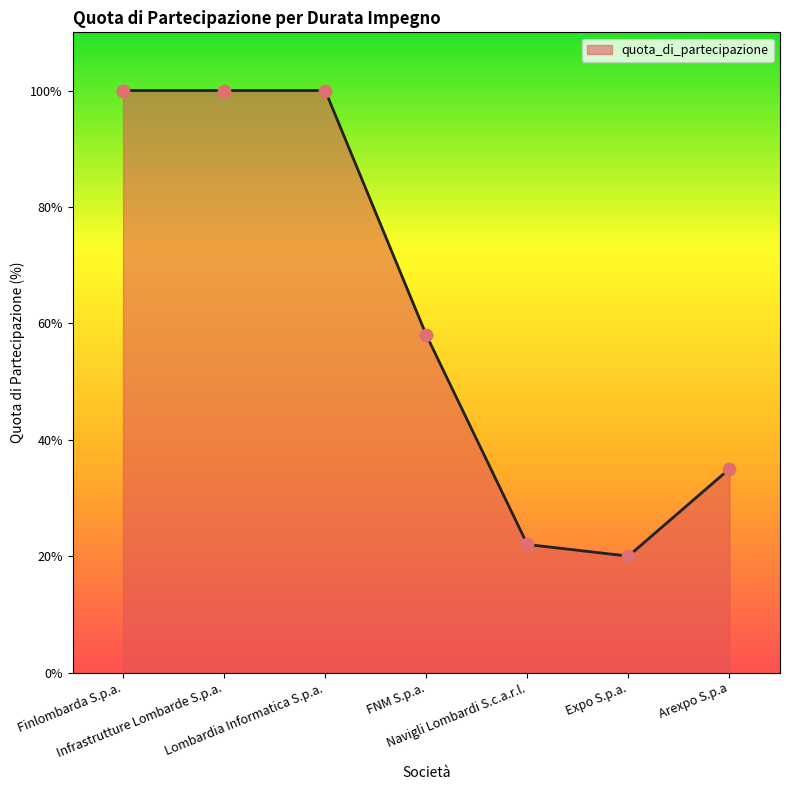

What is the average value?

62